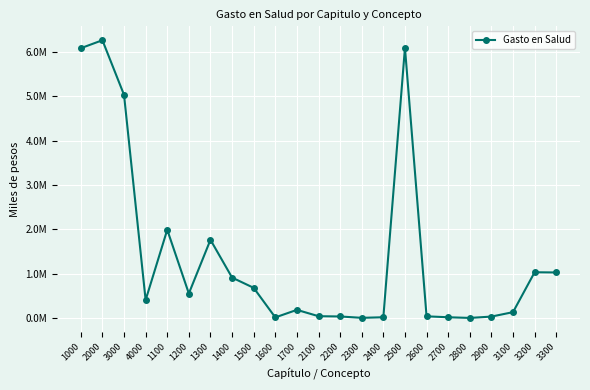

Does the chart have visible grid lines?

Yes